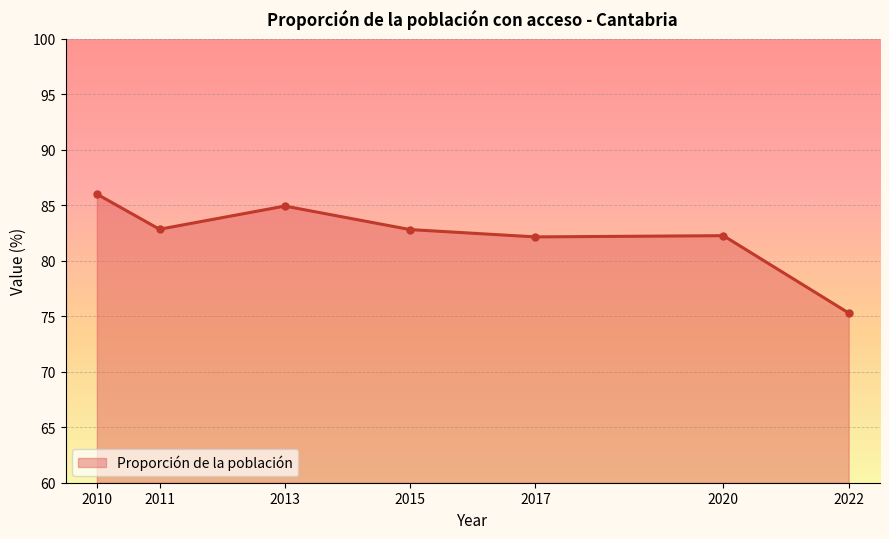

Is it true that the value at 2017 is 37.1?

False